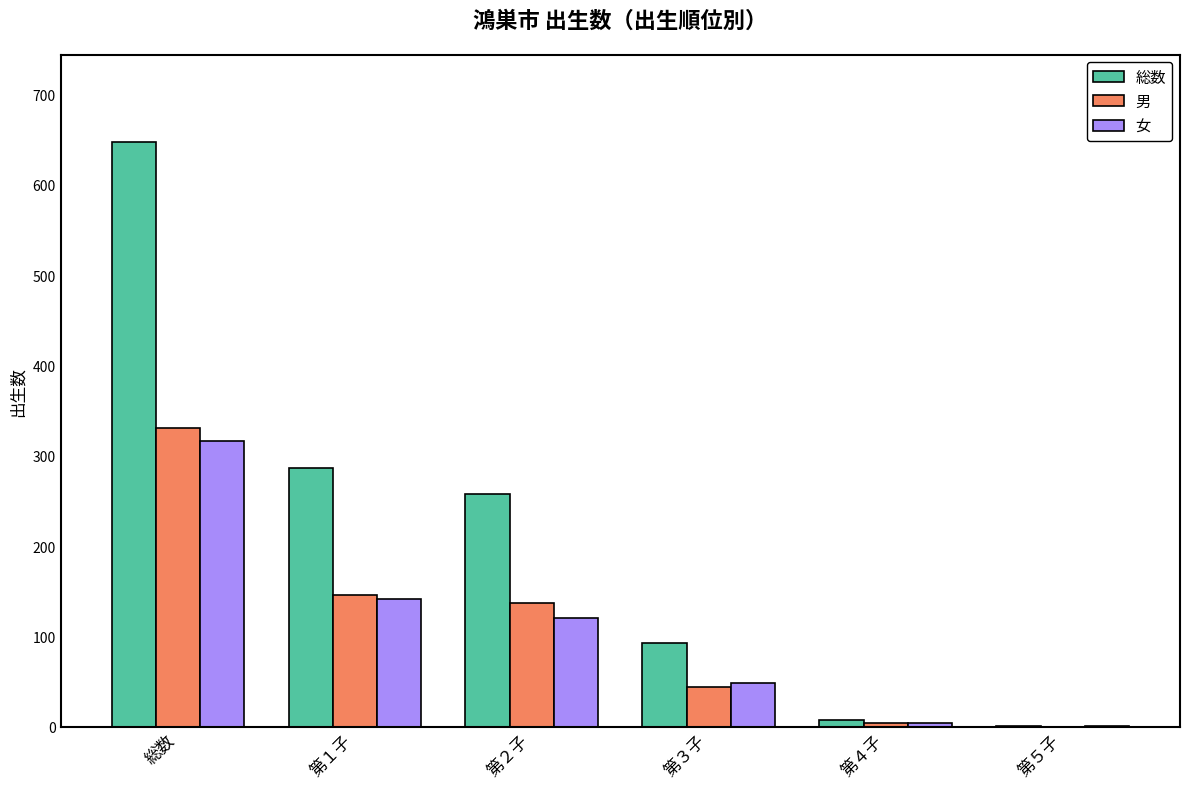

Where does the 女 series first go above 121?

総数